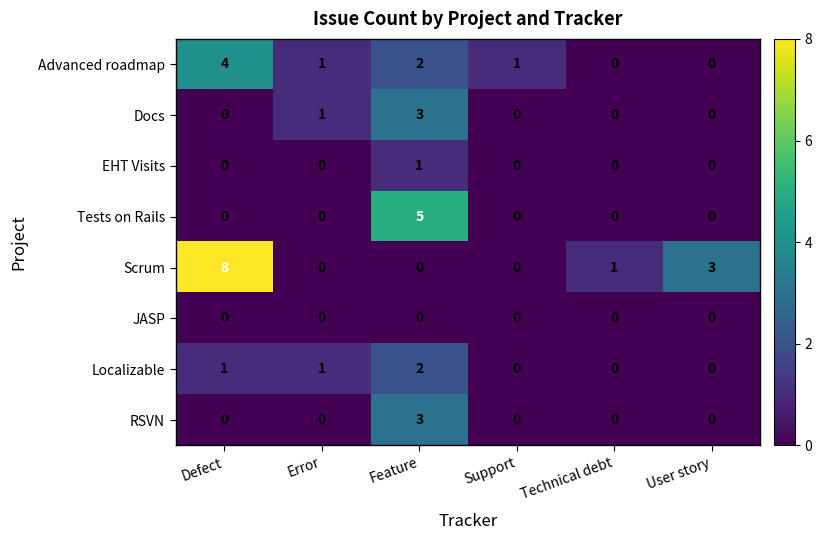

How many data points in Docs are above 0?

2